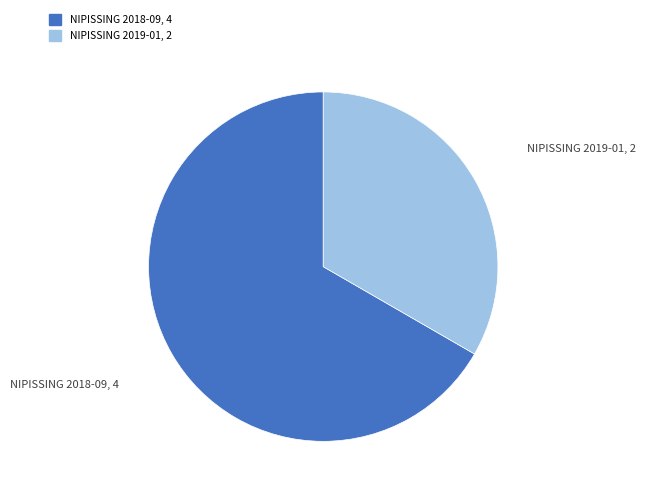

Is there any slice that represents more than half of the pie?

Yes